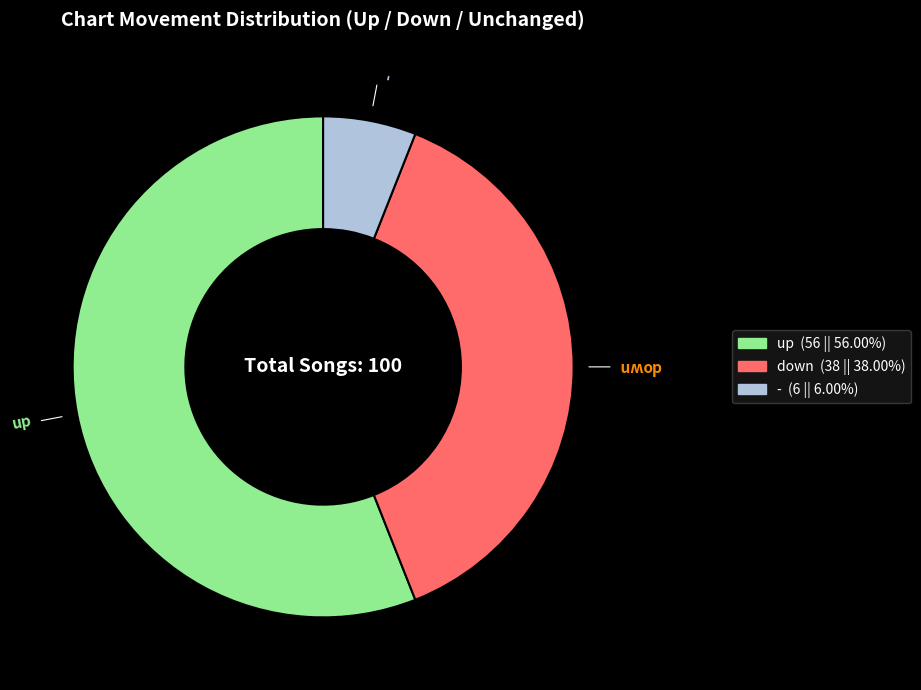

Rank the categories by value from lowest to highest.

-, down, up